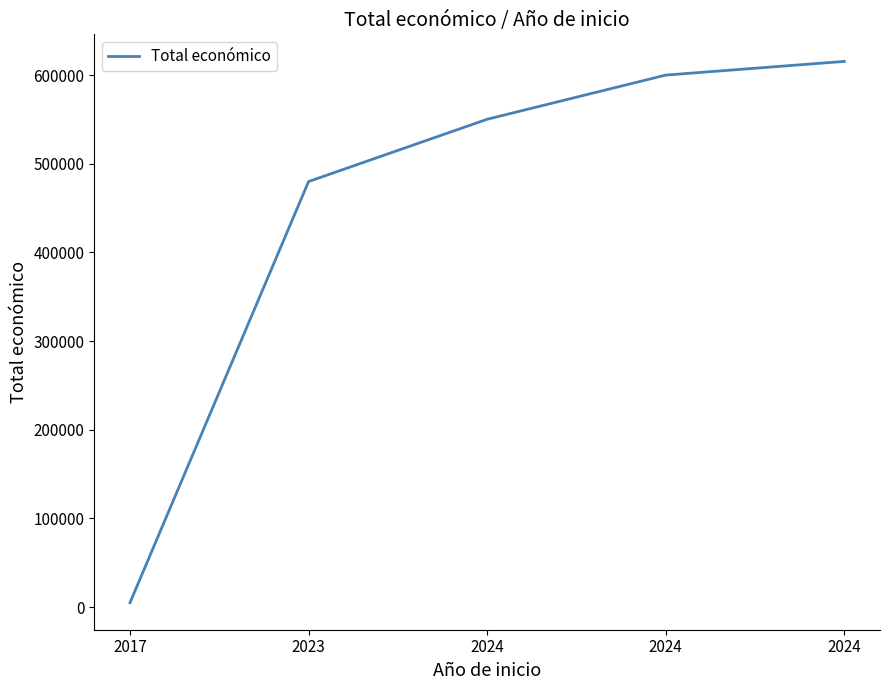

Reading left to right, what are all the values shown in this chart?

2017=5000	2023=479882	2024=550111	2024=599927	2024=615375